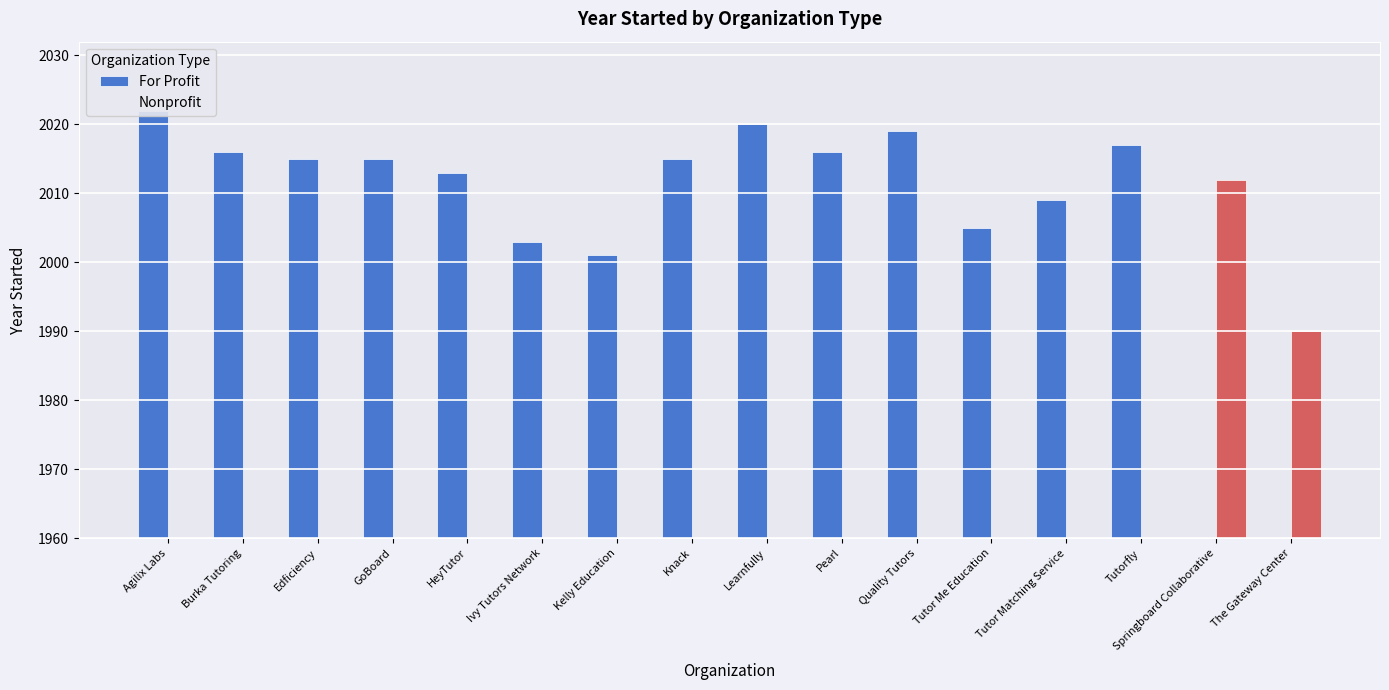

Reading left to right, what are all the values shown in this chart?

For Profit: Agilix Labs=2022	Burka Tutoring=2016	Edficiency=2015	GoBoard=2015	HeyTutor=2013	Ivy Tutors Network=2003	Kelly Education=2001	Knack=2015	Learnfully=2020	Pearl=2016	Quality Tutors=2019	Tutor Me Education=2005	Tutor Matching Service=2009	Tutorfly=2017	Springboard Collaborative=0	The Gateway Center=0
Nonprofit: Agilix Labs=0	Burka Tutoring=0	Edficiency=0	GoBoard=0	HeyTutor=0	Ivy Tutors Network=0	Kelly Education=0	Knack=0	Learnfully=0	Pearl=0	Quality Tutors=0	Tutor Me Education=0	Tutor Matching Service=0	Tutorfly=0	Springboard Collaborative=2012	The Gateway Center=1990